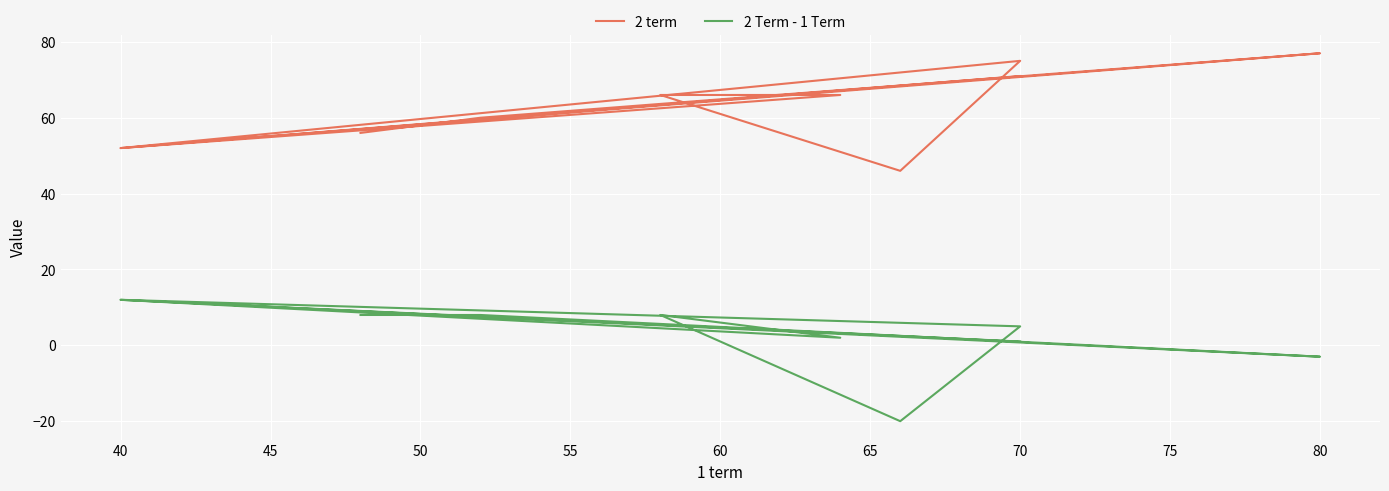

What is the value of the 2 Term - 1 Term point at the 6th from the left?

8